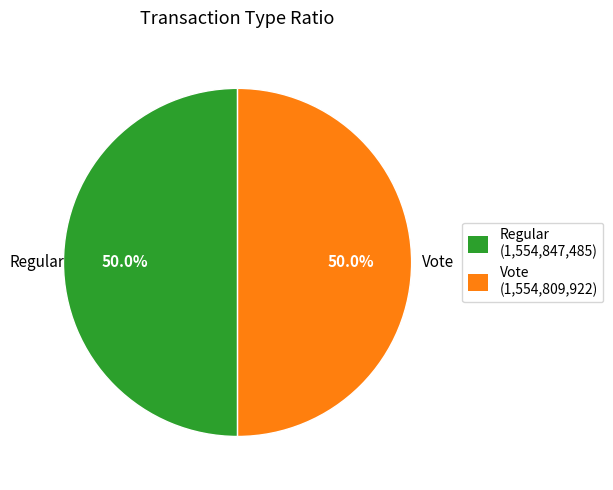

What percentage is the Vote slice, to the nearest percent?

50%